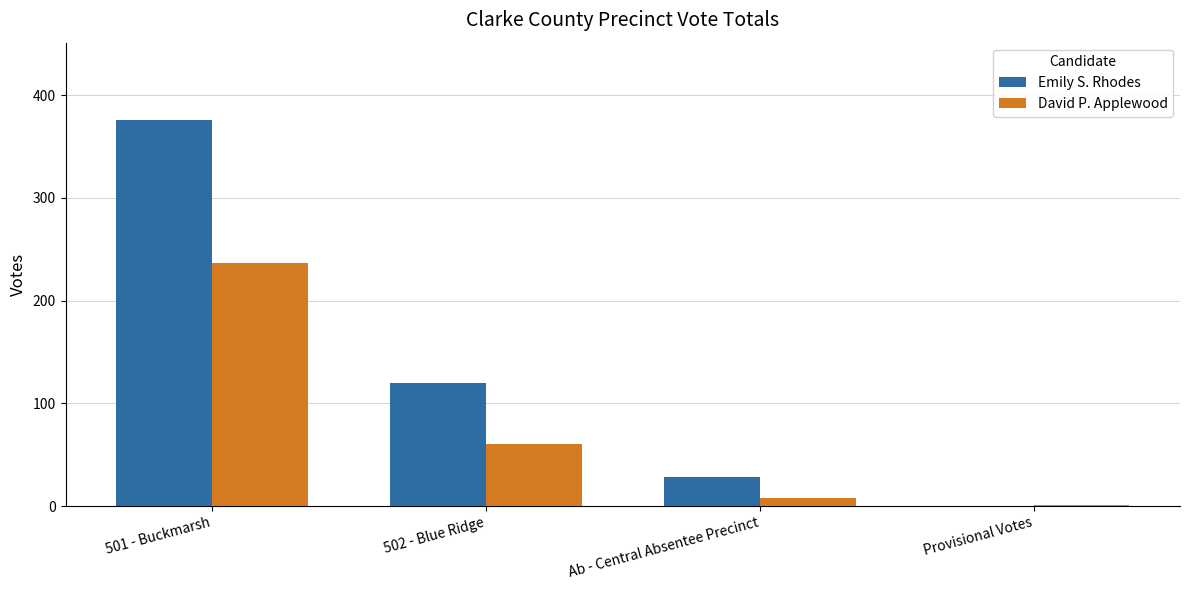

Reading right to left, list all the values displayed in this chart.

Emily S. Rhodes: 0	28	120	376
David P. Applewood: 1	8	60	237